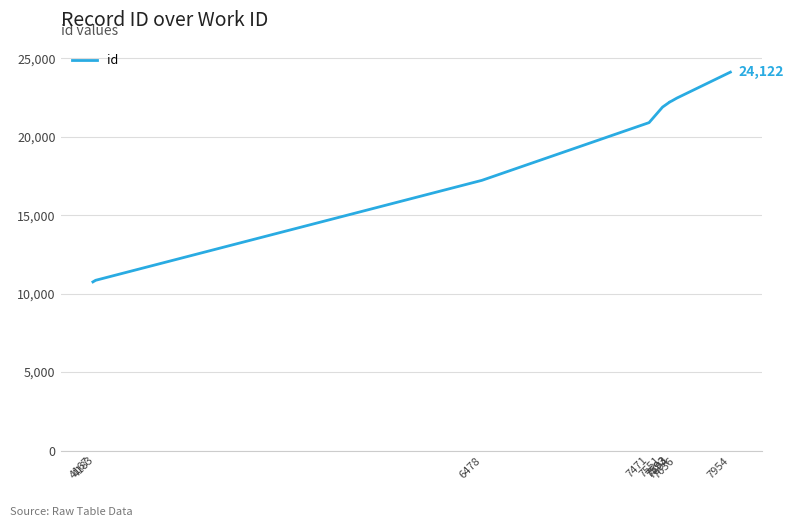

Between 7471 and 4167, which is larger?

7471